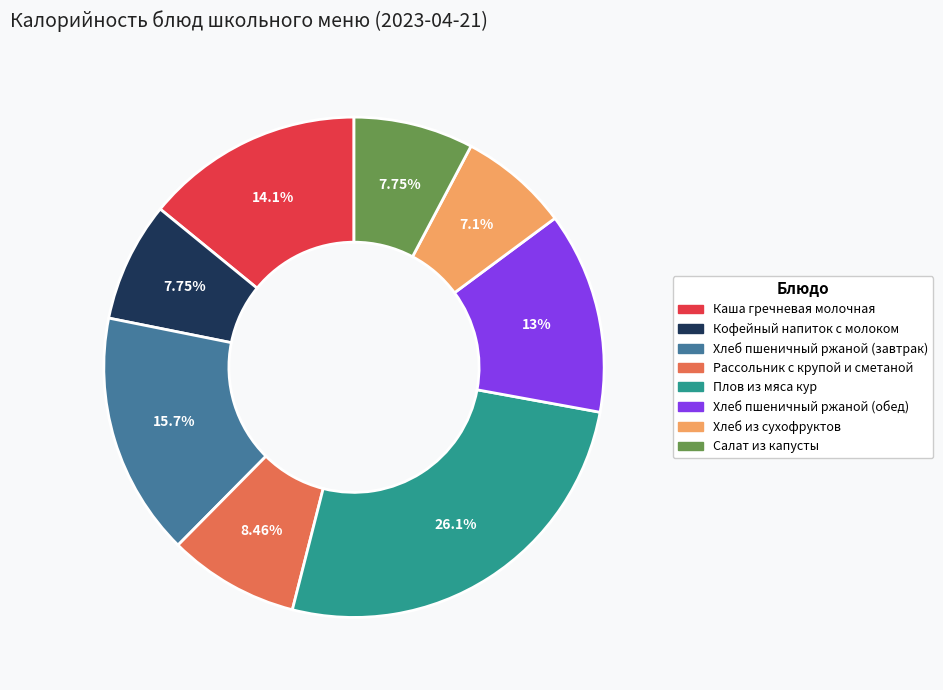

Does any single category account for the majority?

No